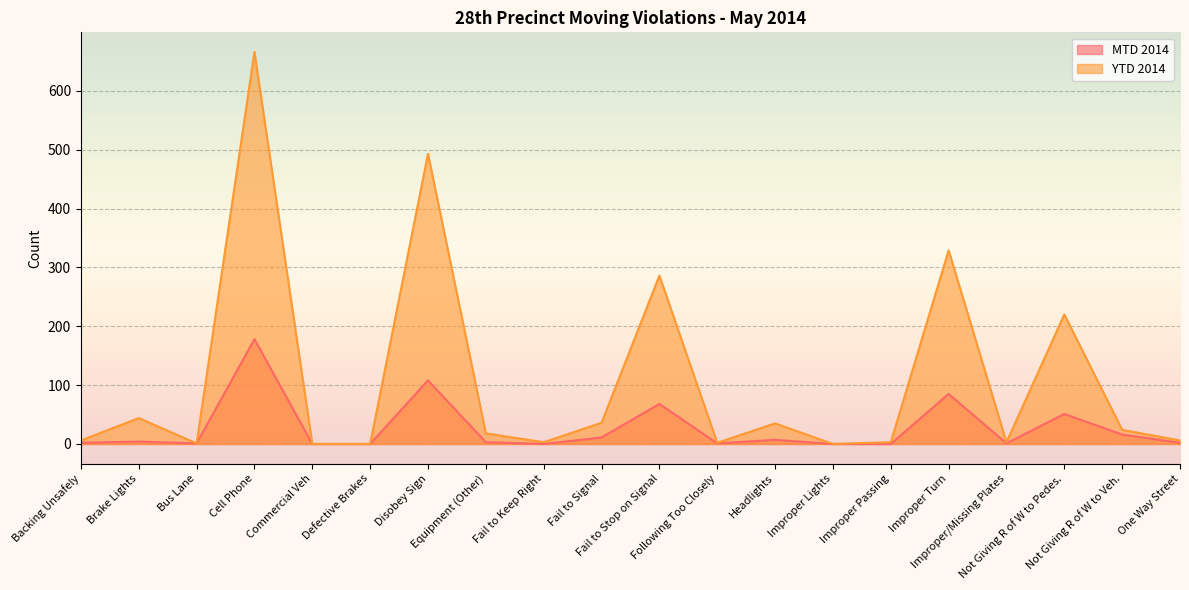

Reading left to right, extract all data points from this chart.

MTD 2014: Backing Unsafely=2	Brake Lights=4	Bus Lane=1	Cell Phone=178	Commercial Veh=0	Defective Brakes=0	Disobey Sign=108	Equipment (Other)=3	Fail to Keep Right=0	Fail to Signal=11	Fail to Stop on Signal=68	Following Too Closely=1	Headlights=7	Improper Lights=0	Improper Passing=0	Improper Turn=85	Improper/Missing Plates=1	Not Giving R of W to Pedes.=51	Not Giving R of W to Veh.=16	One Way Street=2
YTD 2014: Backing Unsafely=6	Brake Lights=44	Bus Lane=1	Cell Phone=666	Commercial Veh=0	Defective Brakes=0	Disobey Sign=493	Equipment (Other)=18	Fail to Keep Right=3	Fail to Signal=36	Fail to Stop on Signal=286	Following Too Closely=2	Headlights=35	Improper Lights=0	Improper Passing=3	Improper Turn=329	Improper/Missing Plates=3	Not Giving R of W to Pedes.=220	Not Giving R of W to Veh.=24	One Way Street=6